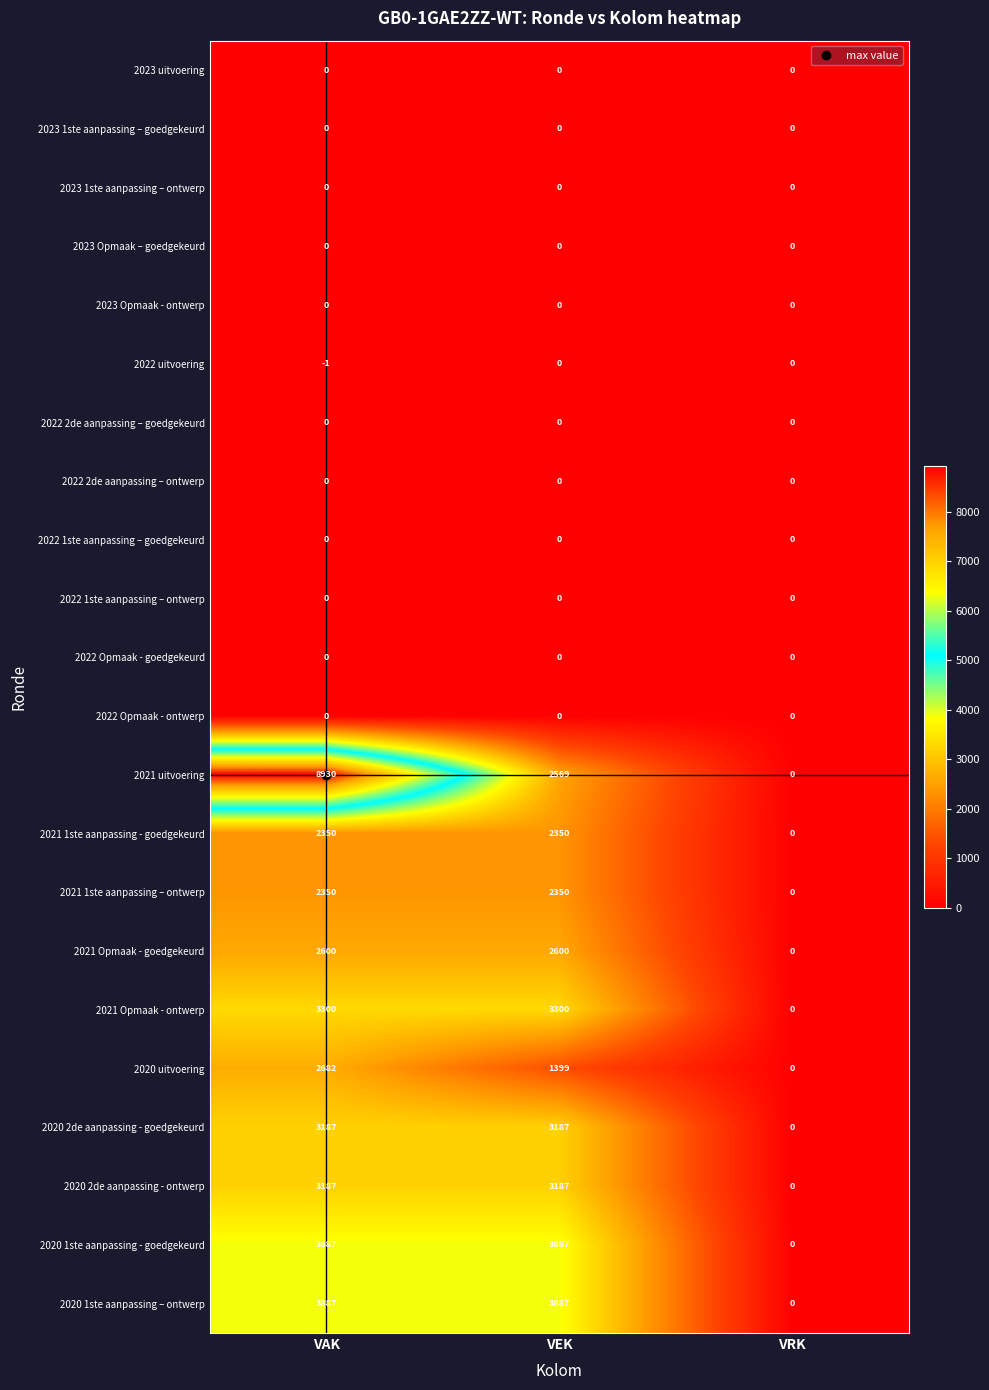

Which series has the largest range (max minus min)?

2021 uitvoering